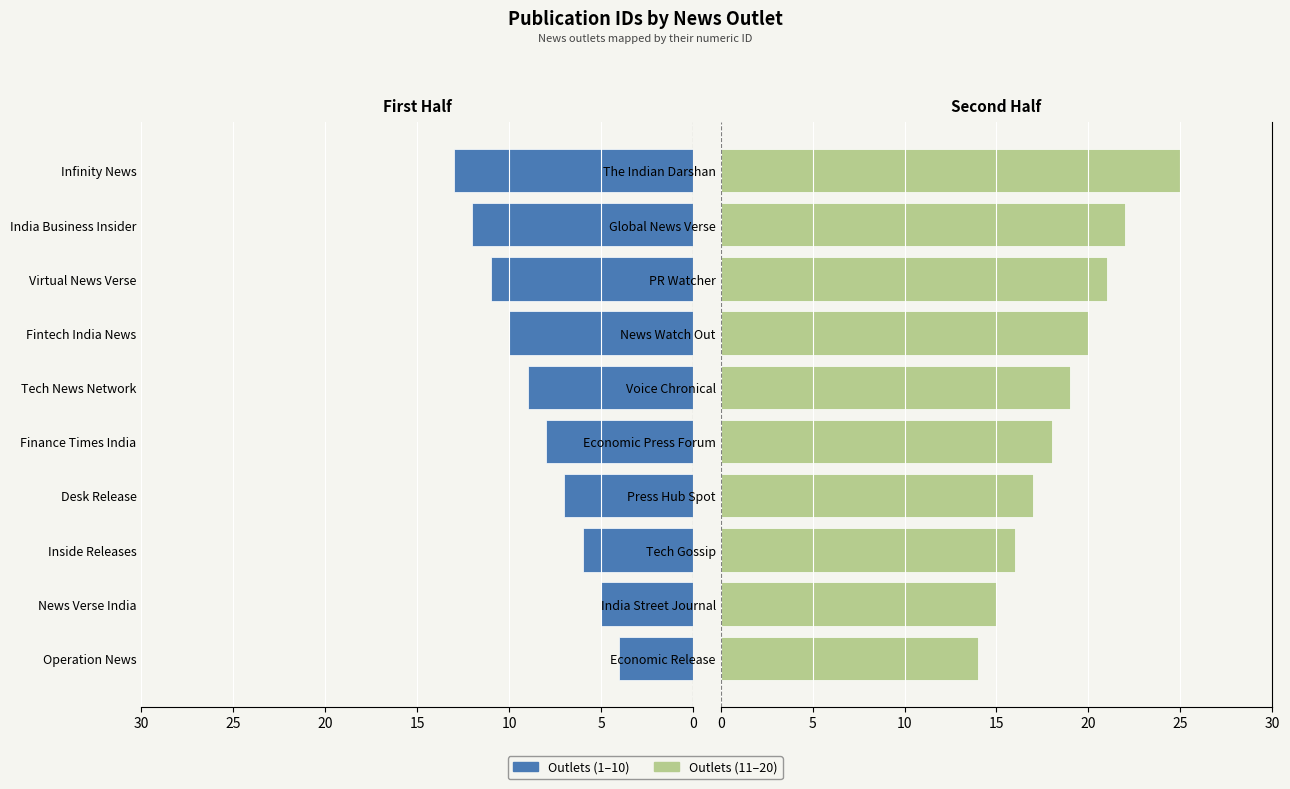

Reading left to right, extract all data points from this chart.

Id (Left): 4	5	6	7	8	9	10	11	12	13
Id (Right): 14	15	16	17	18	19	20	21	22	25